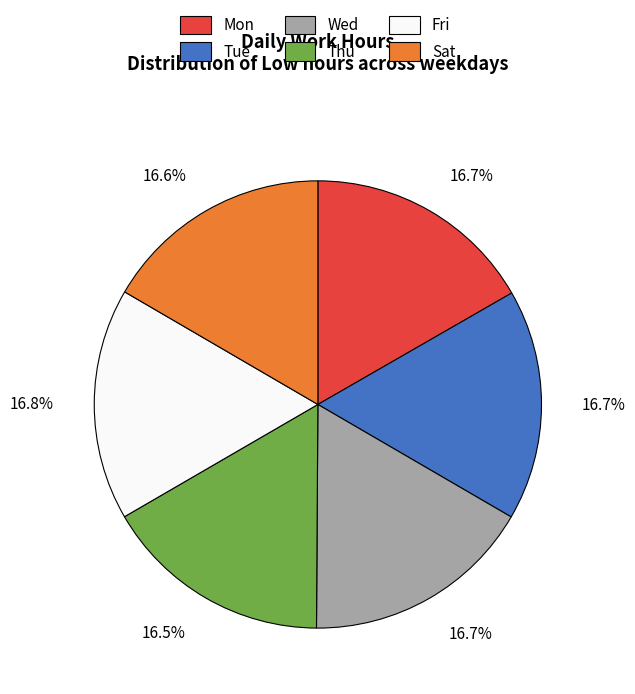

Does any single category account for the majority?

No